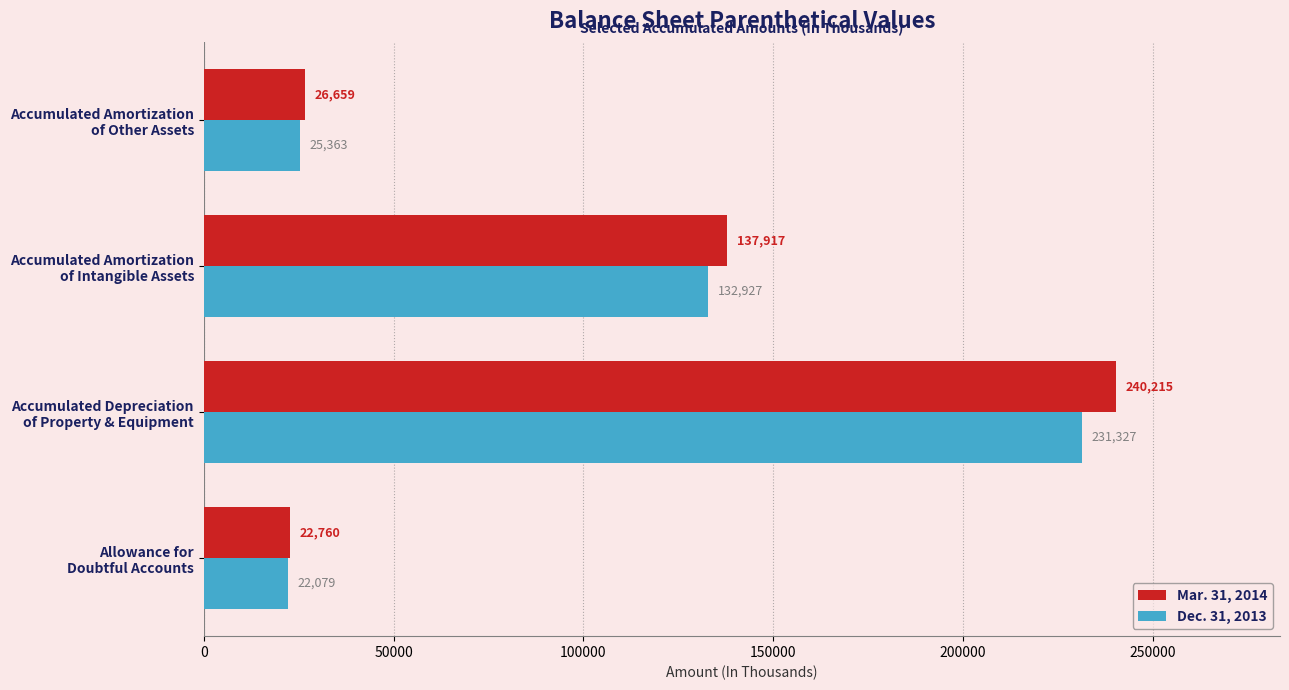

Which series has the largest total across all categories?

Mar. 31, 2014